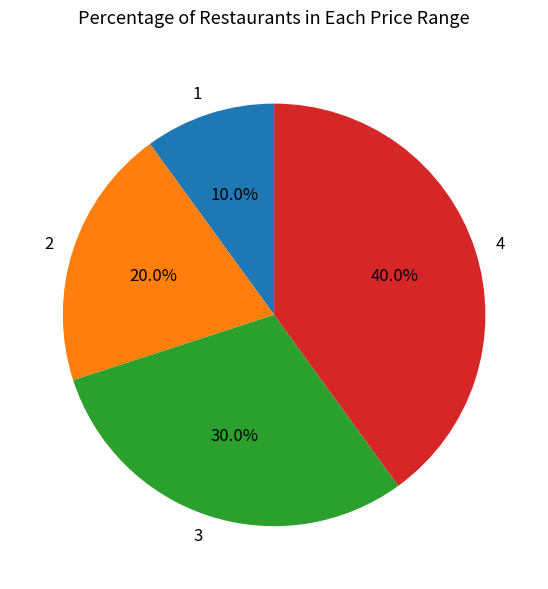

How much of the chart is everything except 1?

90.0%